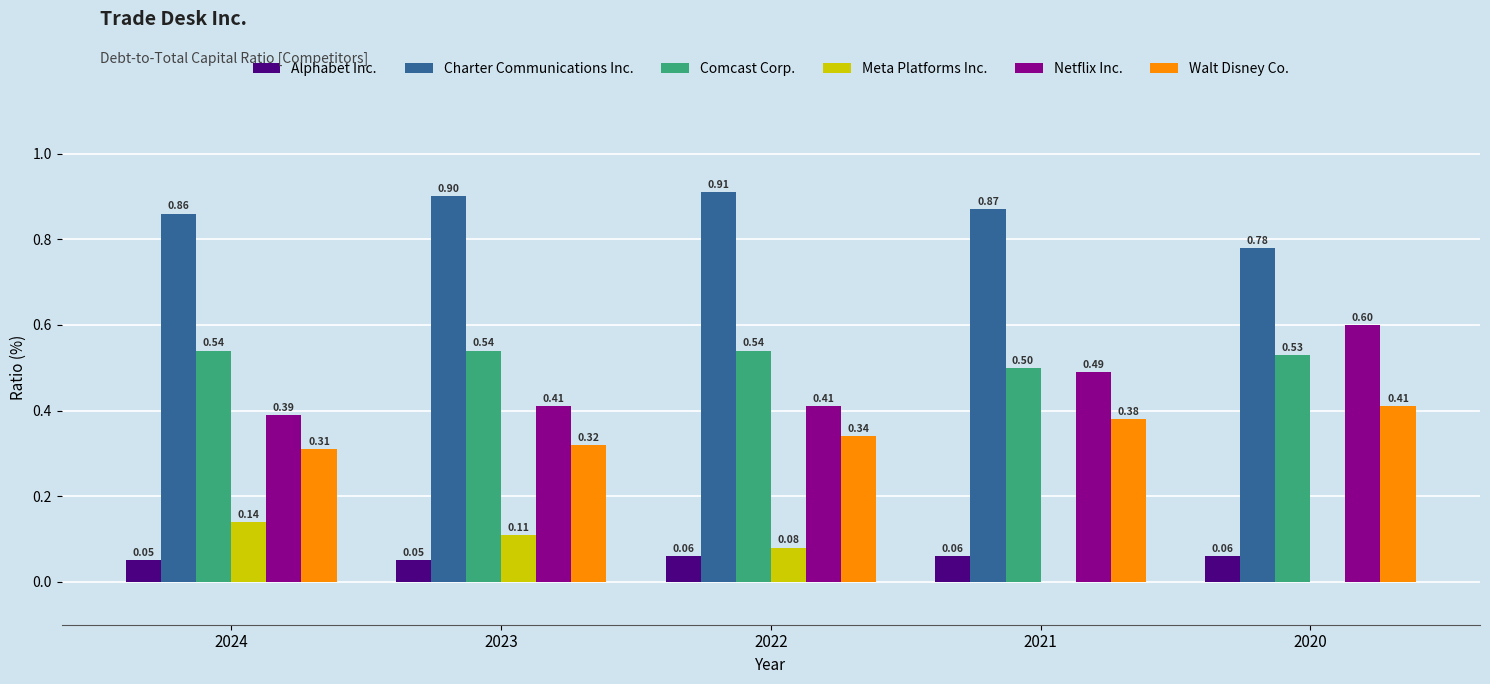

What is the total value across all series at 2023?

2.3